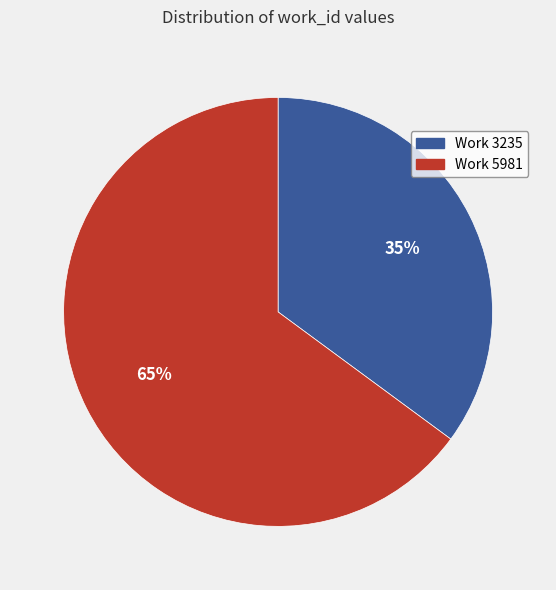

Which category has the smallest portion of the pie?

Work 3235